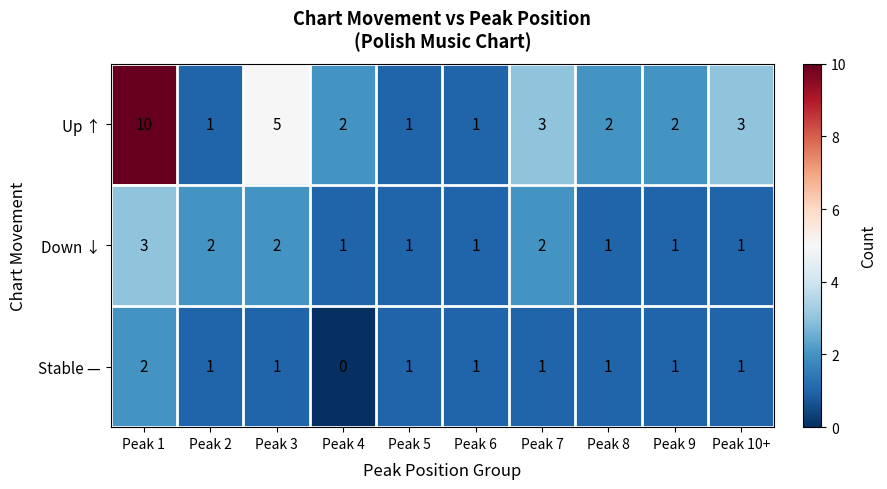

What is the difference between the second highest and second lowest values in the Up ↑ series?

4